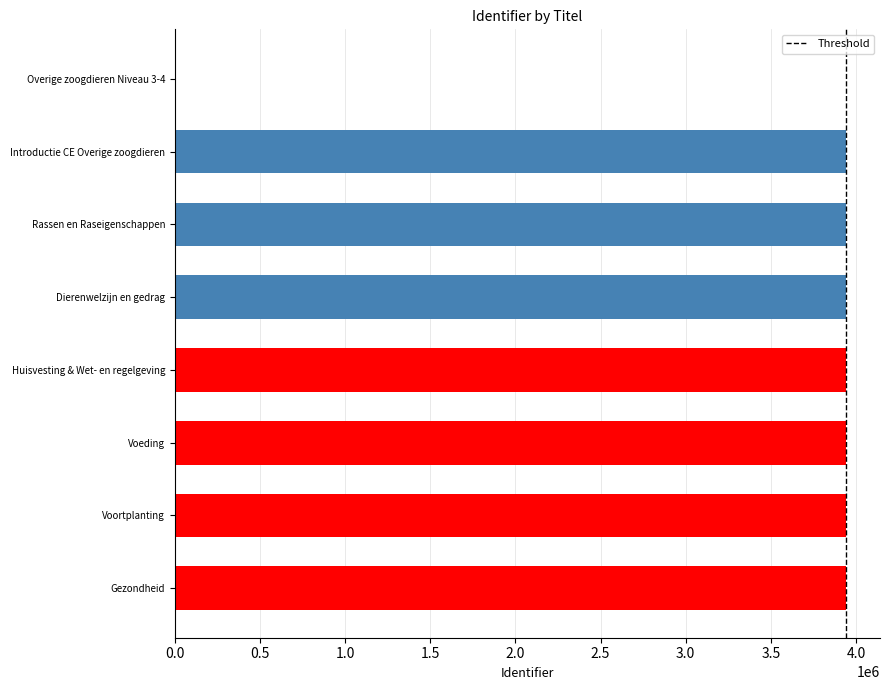

What is the sum of all values?

27609995